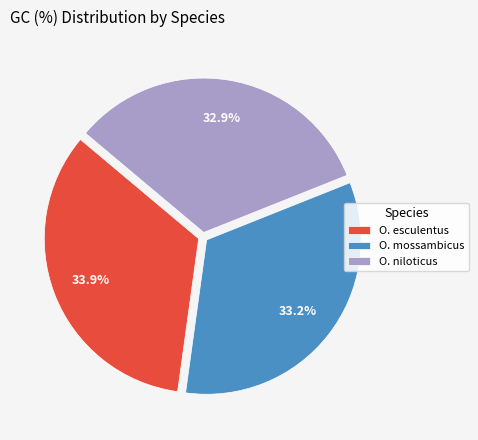

Count the number of slices in the pie.

3